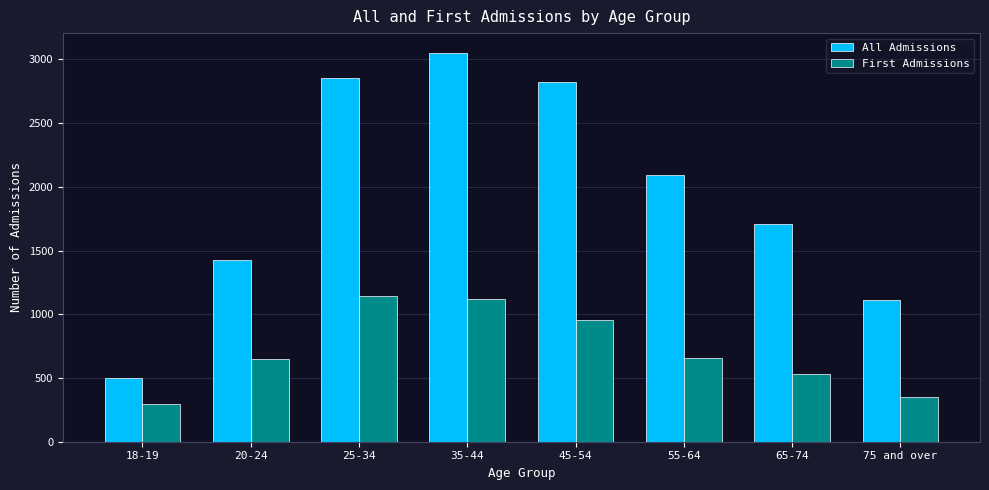

What is the average value of the First Admissions series?

713